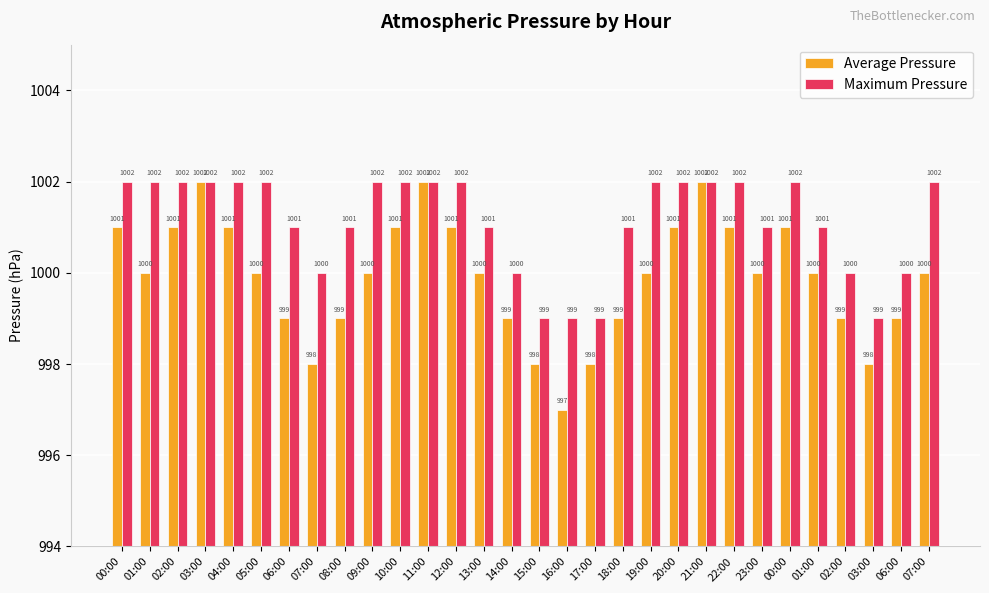

How many bars are there in each group?

2